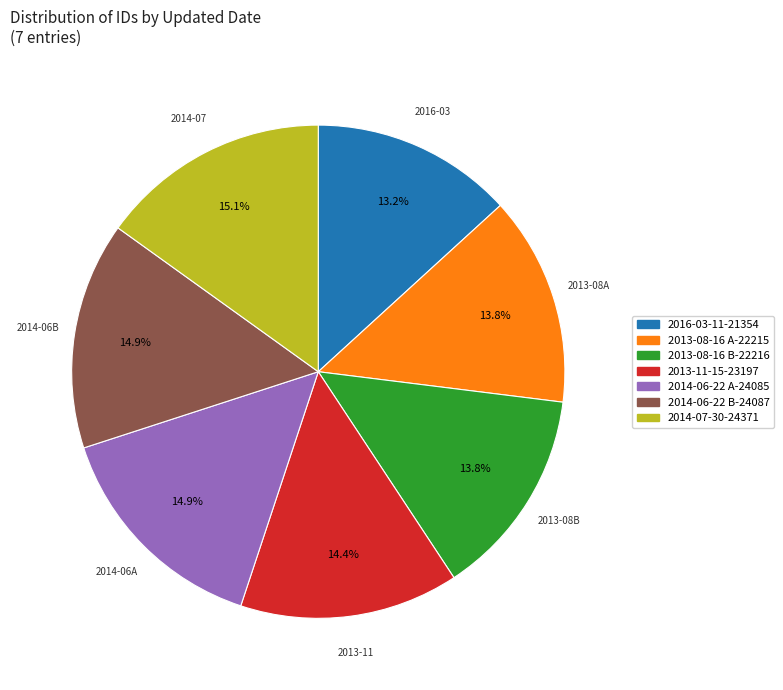

Which slice is the smallest?

2016-03-11